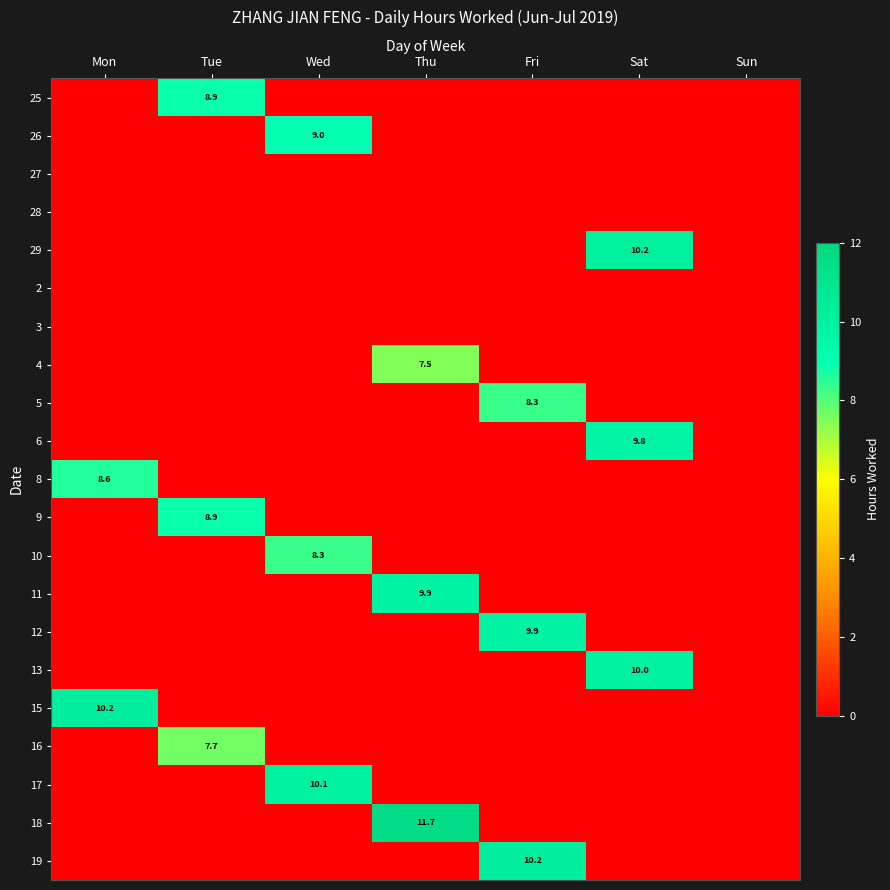

What is the greatest value displayed?

11.7